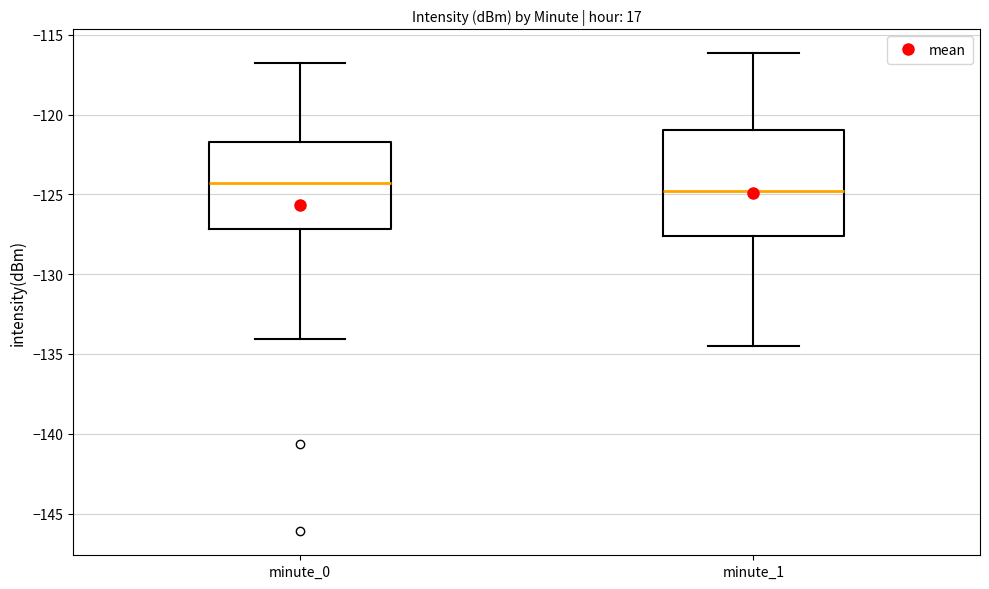

Reading left to right, read every box against the y-axis: the position of its median line, the range the box covers, and the ends of its whiskers. The values are not printed on the chart, so give them approximately, as read against the axis.

minute_0: median -124.5, box -127.0 to -121.5, whiskers -134.0 to -117.0
minute_1: median -125.0, box -127.5 to -121.0, whiskers -134.5 to -116.0